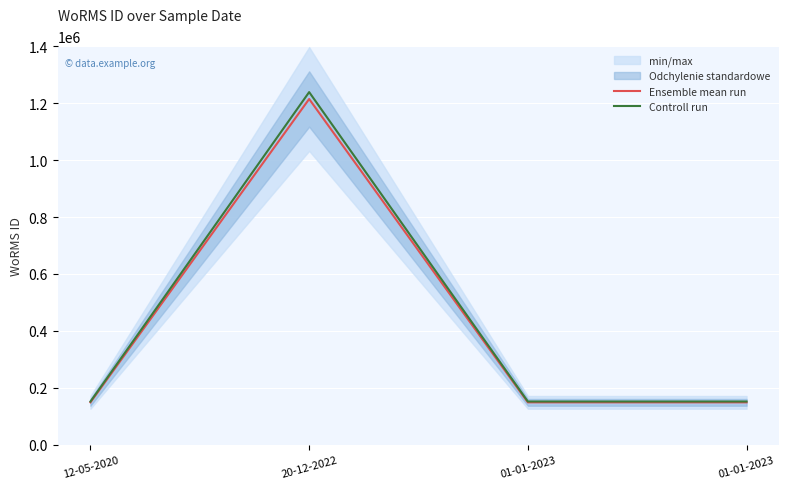

True or false: Controll run and Ensemble mean run cross at least once.

False